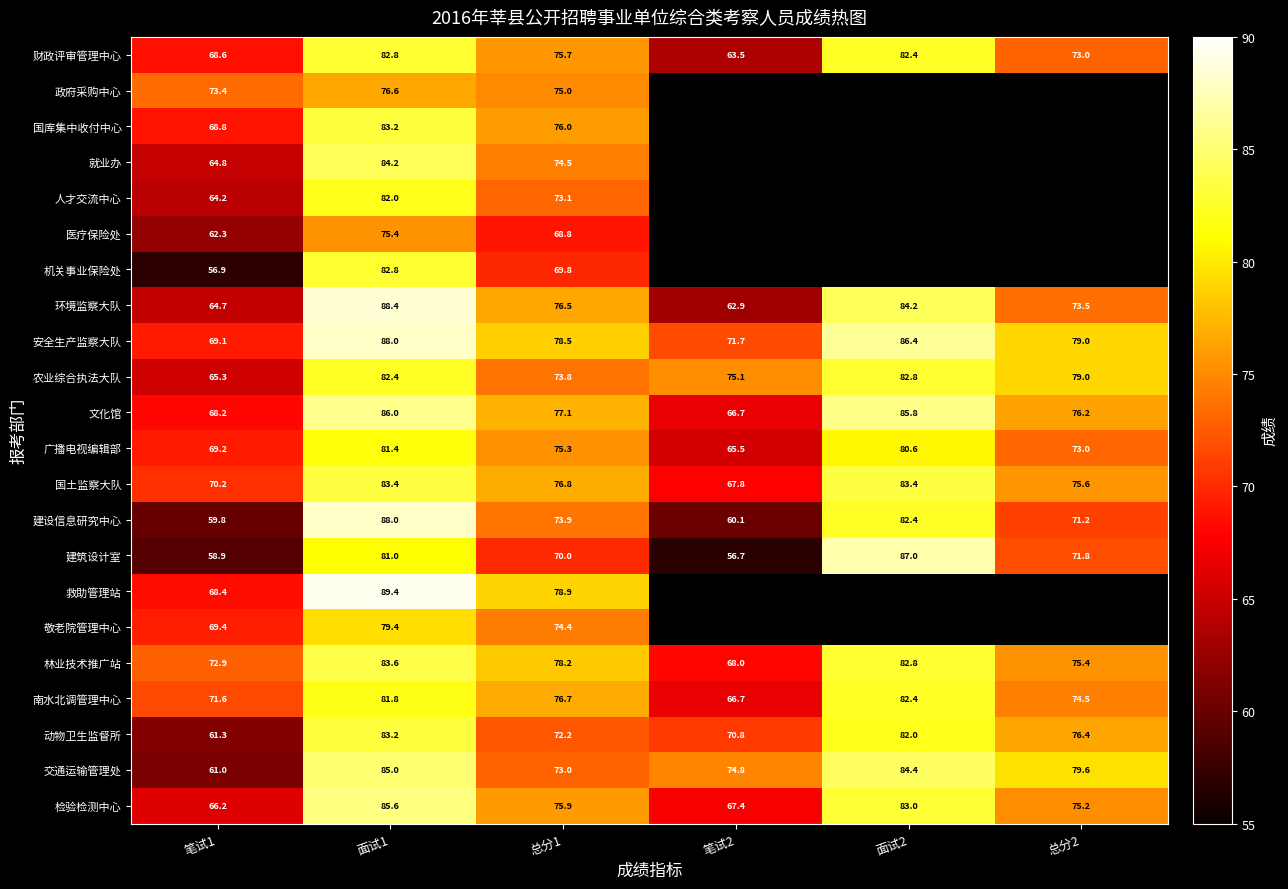

What is the difference between the maximum and second lowest values in the 国土监察大队 series?

13.2